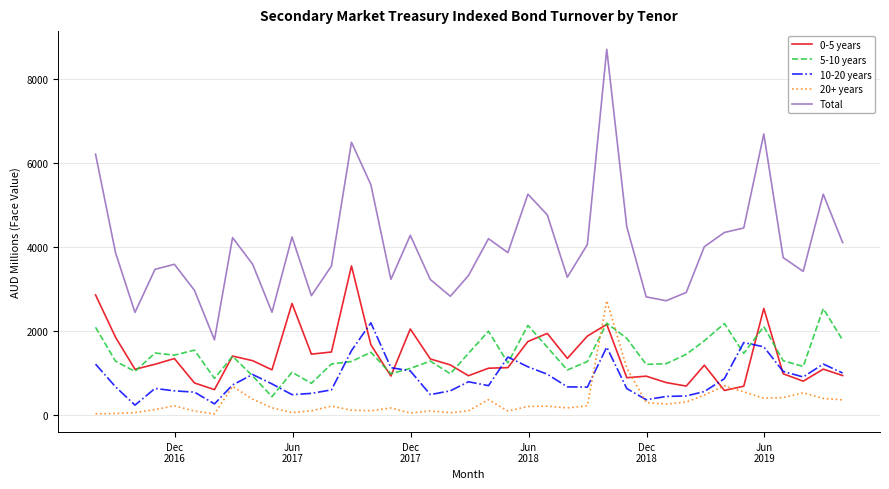

Which series has the largest total across all categories?

Total